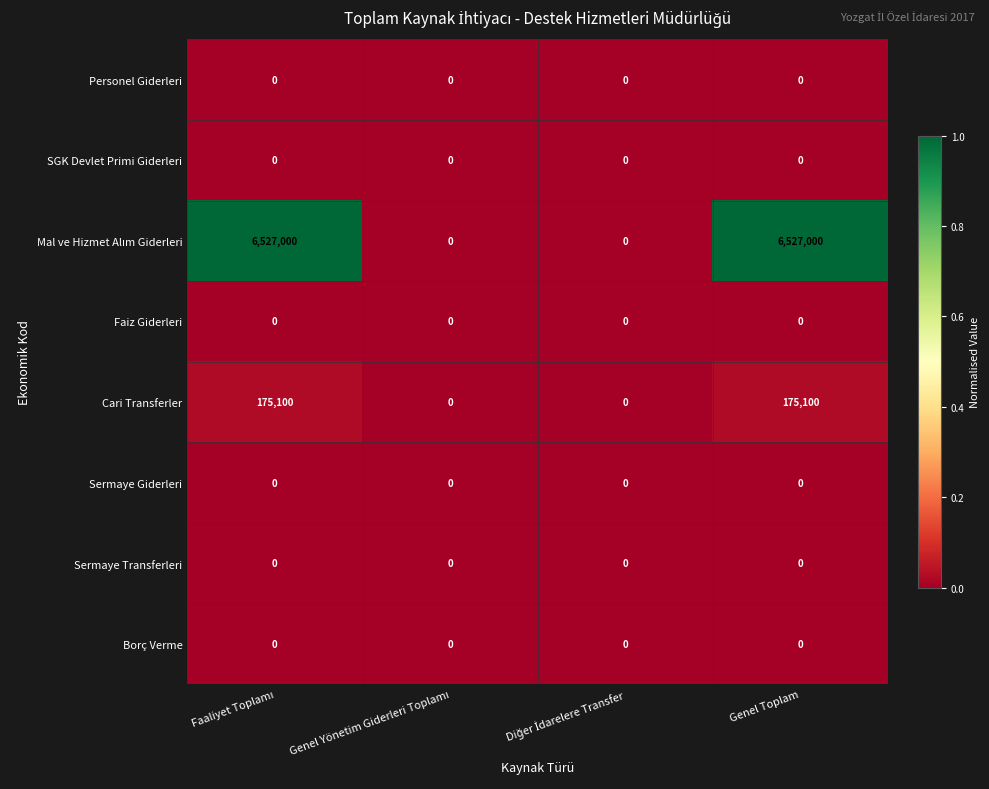

What is the average value of the Cari Transferler series?

87550